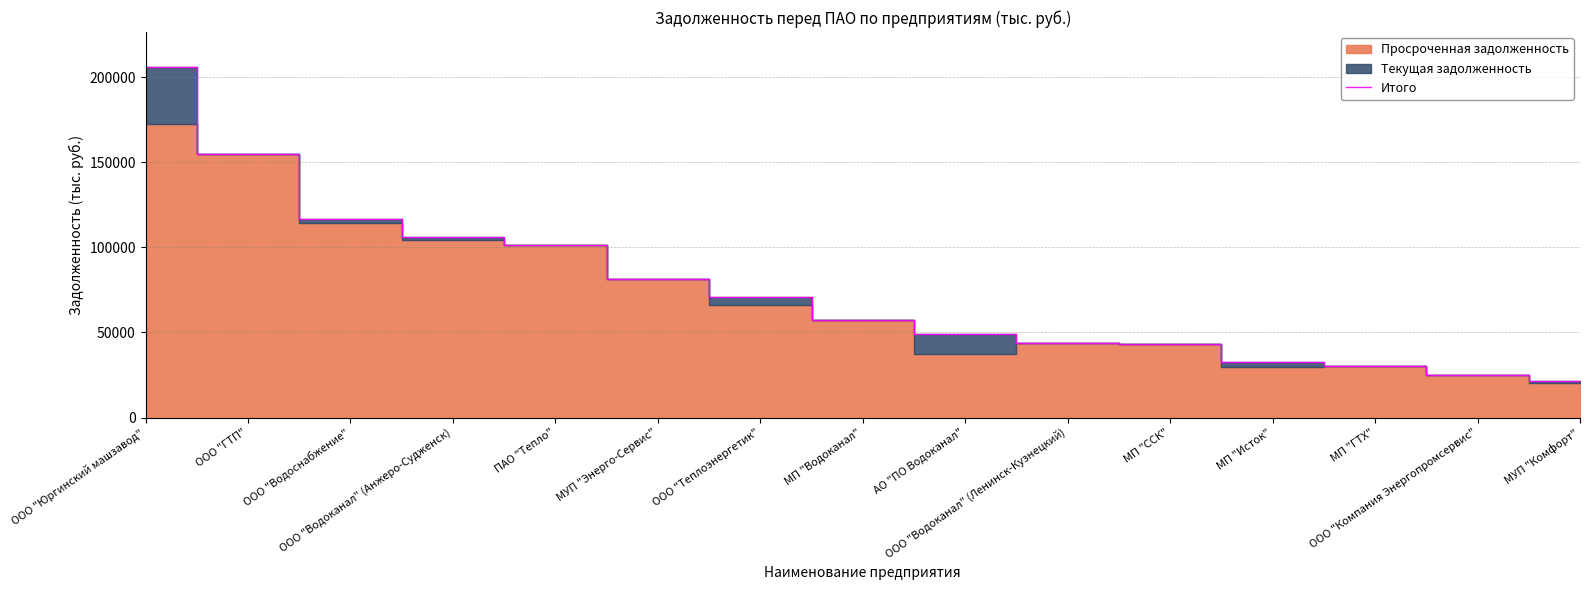

Between ООО "Водоснабжение" and АО "ПО Водоканал", which is larger?

ООО "Водоснабжение"